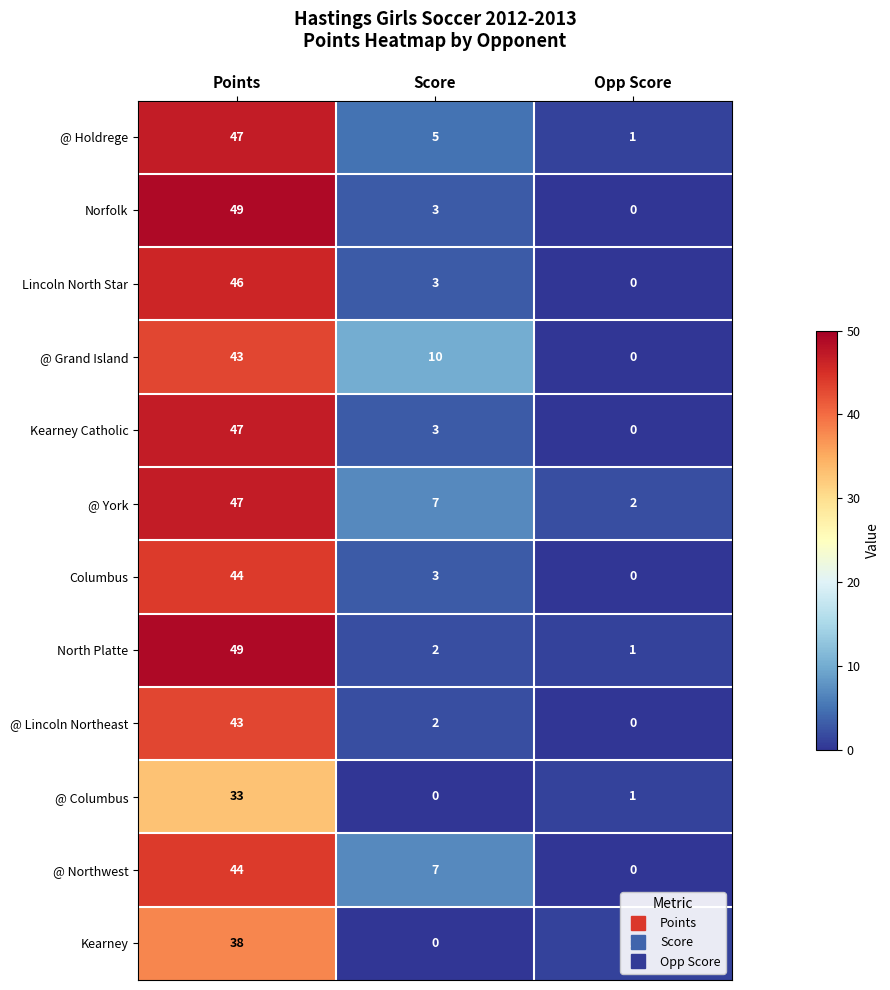

Is it true that @ Northwest equals 7 at Score?

True